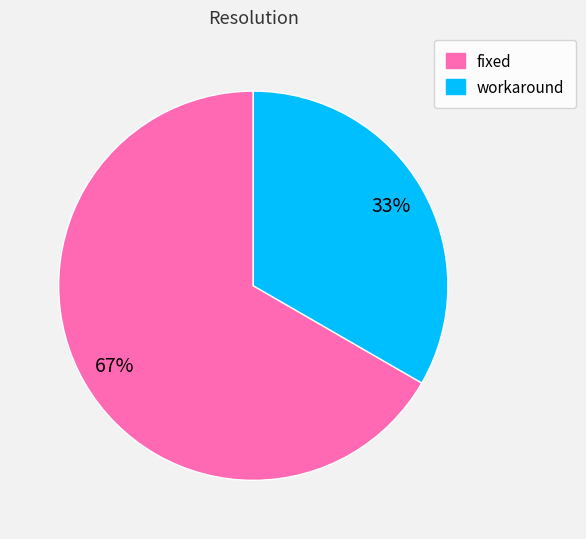

Does any single category account for the majority?

Yes